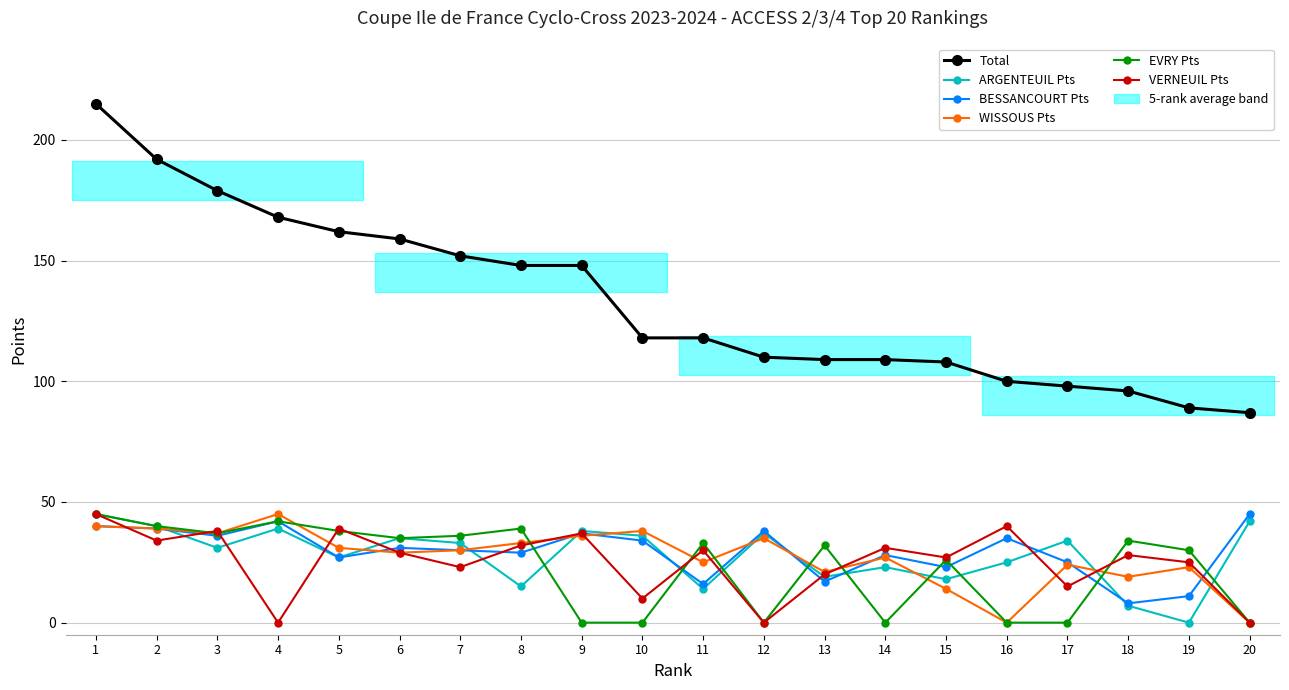

True or false: VERNEUIL Pts and Total cross at least once.

False